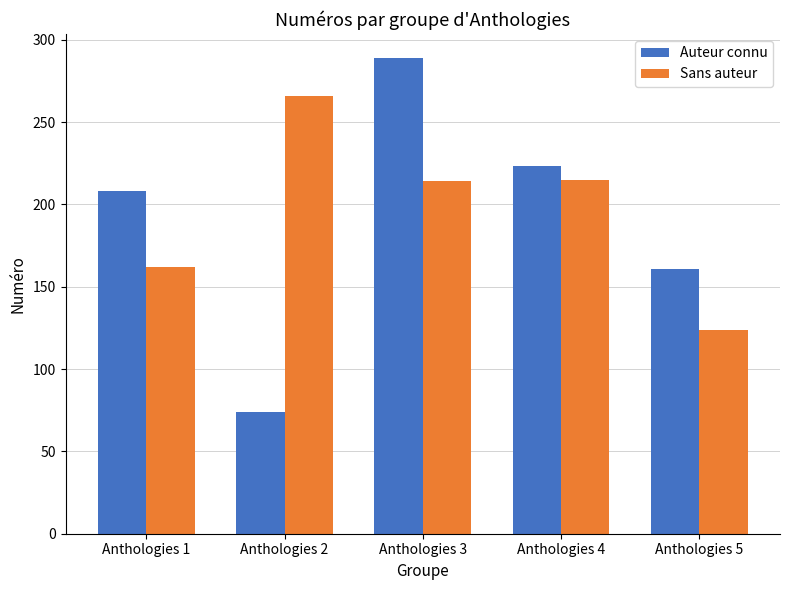

Which category has the lowest value across all series?

Anthologies 2